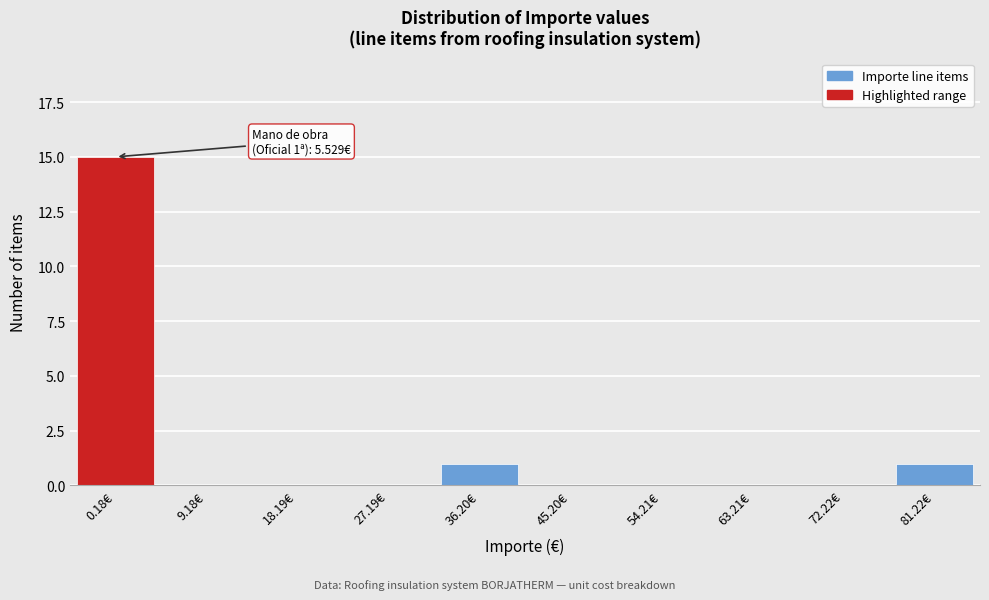

Reading left to right, extract all data points from this chart.

0.18€=15	9.18€=0	18.19€=0	27.19€=0	36.20€=1	45.20€=0	54.21€=0	63.21€=0	72.22€=0	81.22€=1